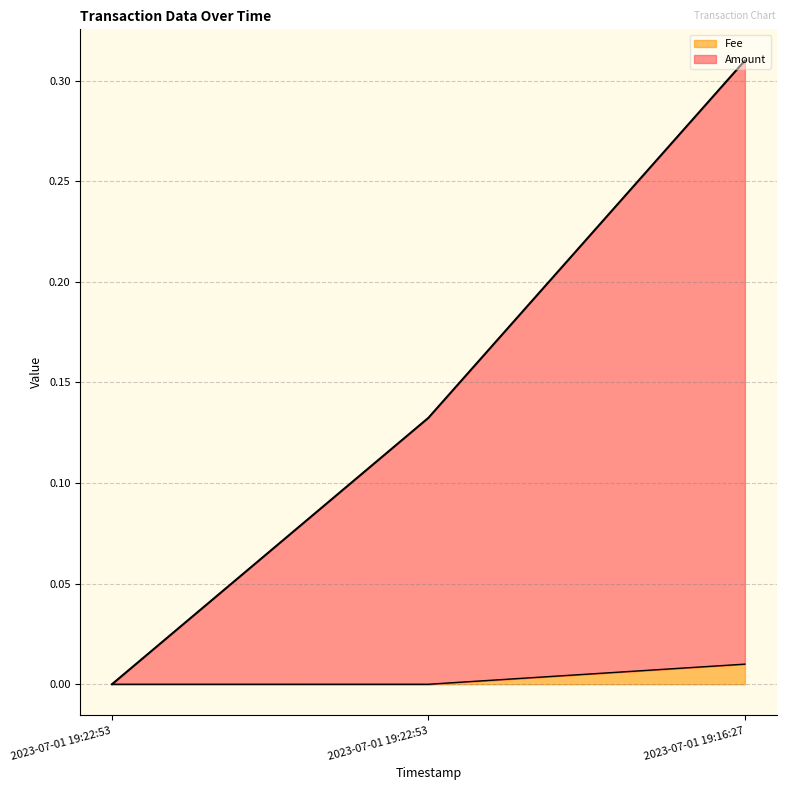

Which label corresponds to the smallest value in the chart?

2023-07-01 19:22:53